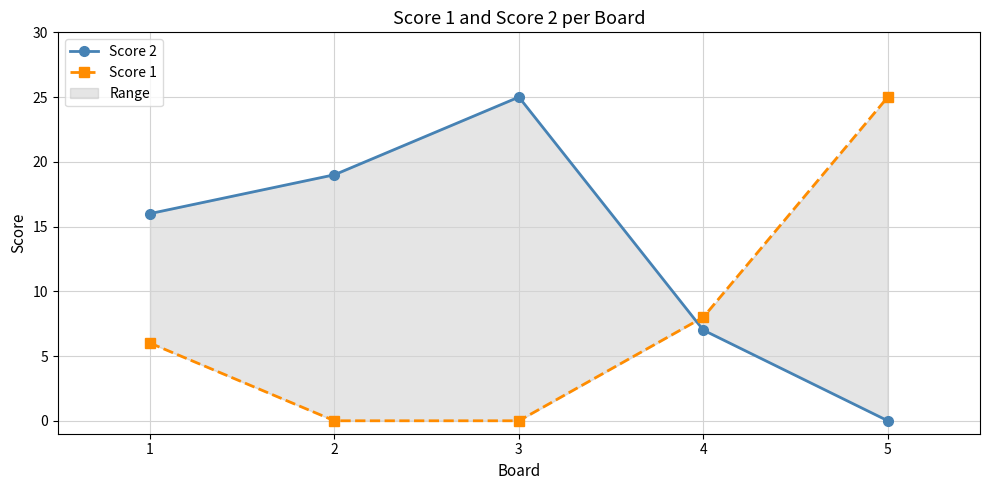

How many interior local peaks does the Score 2 series have?

1